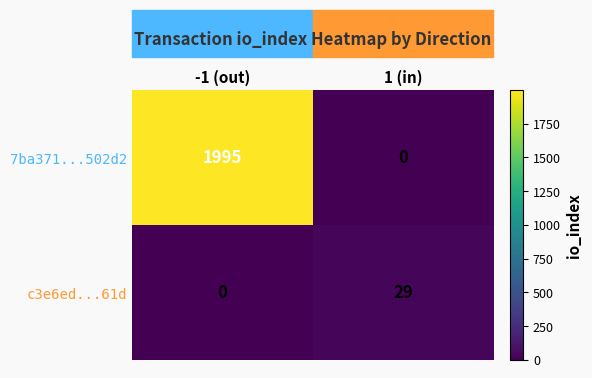

The value of 7ba371...502d2 at -1 (out) is 660. True or false?

False